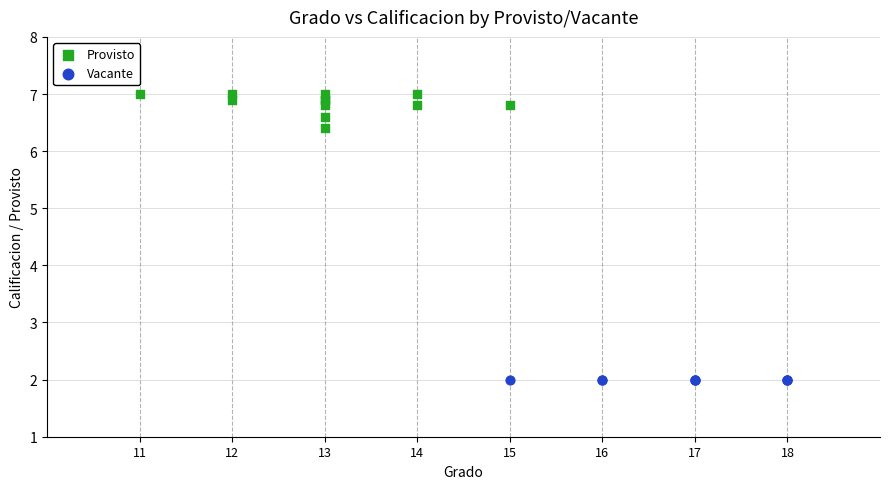

Which series reaches the maximum Y coordinate?

Provisto